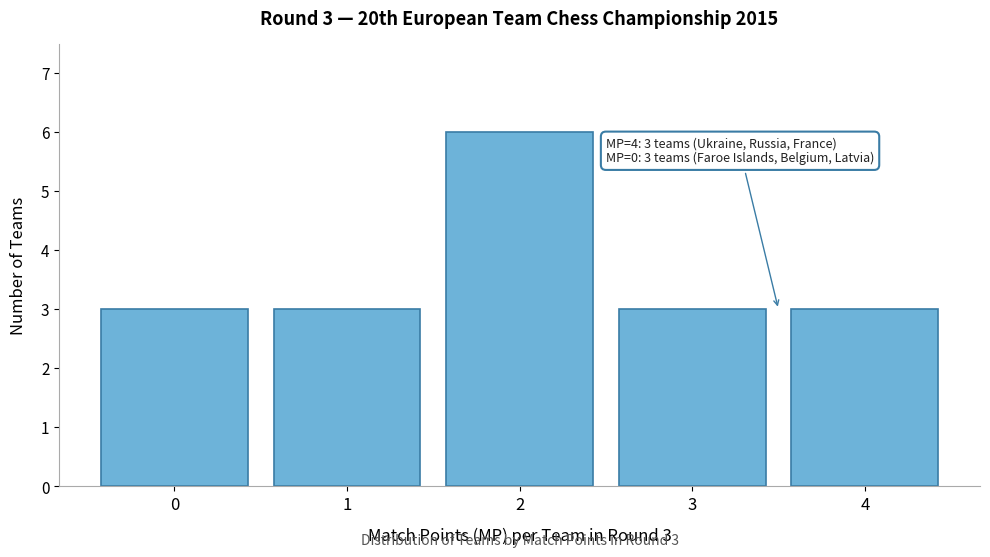

Which range on the x-axis has the tallest bar?

1.5 to 2.5